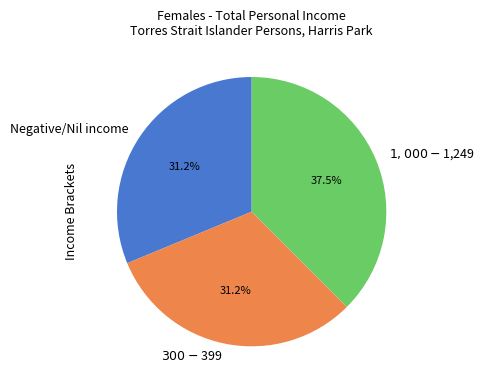

Does Negative/Nil income account for over 50% of the chart?

No